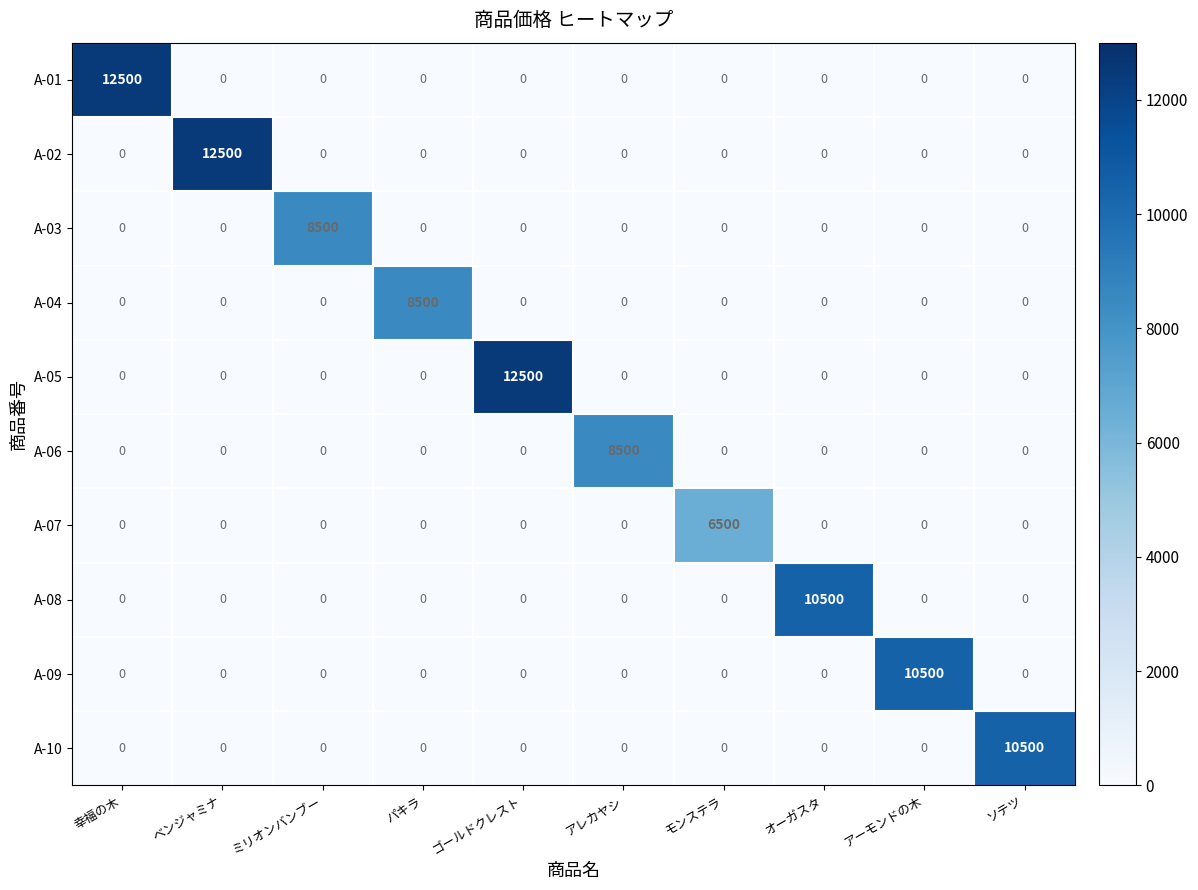

What is the highest value of the A-04 series?

8500